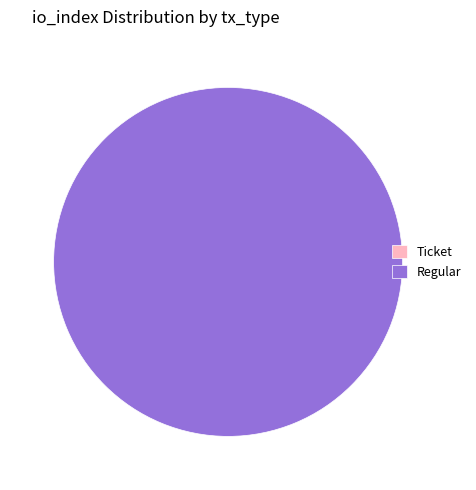

True or false: tx_type: Regular (index 73) accounts for 100% of the total.

True